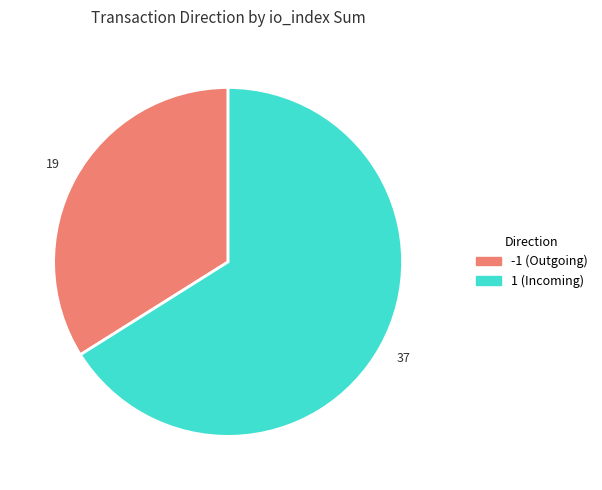

What is the largest slice in the pie chart?

1